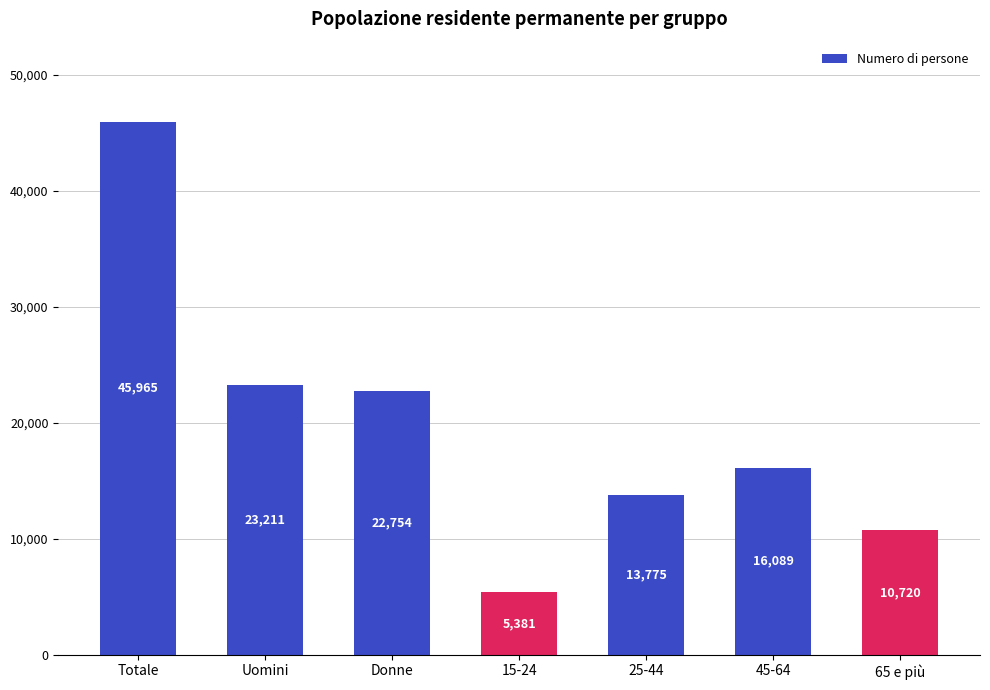

What is the label of the 4th bar from the right?

15-24